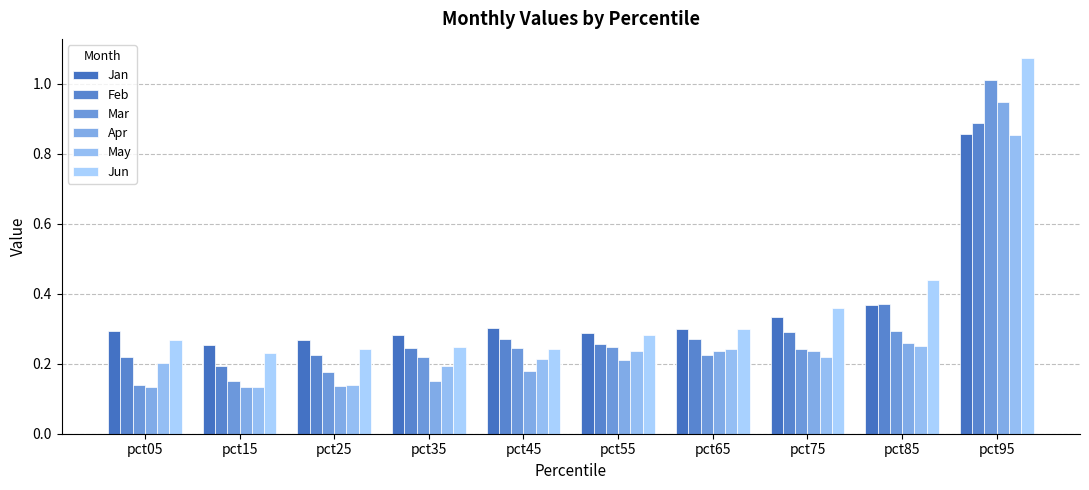

What is the sum of the Jun values at pct75 and pct55?

0.6